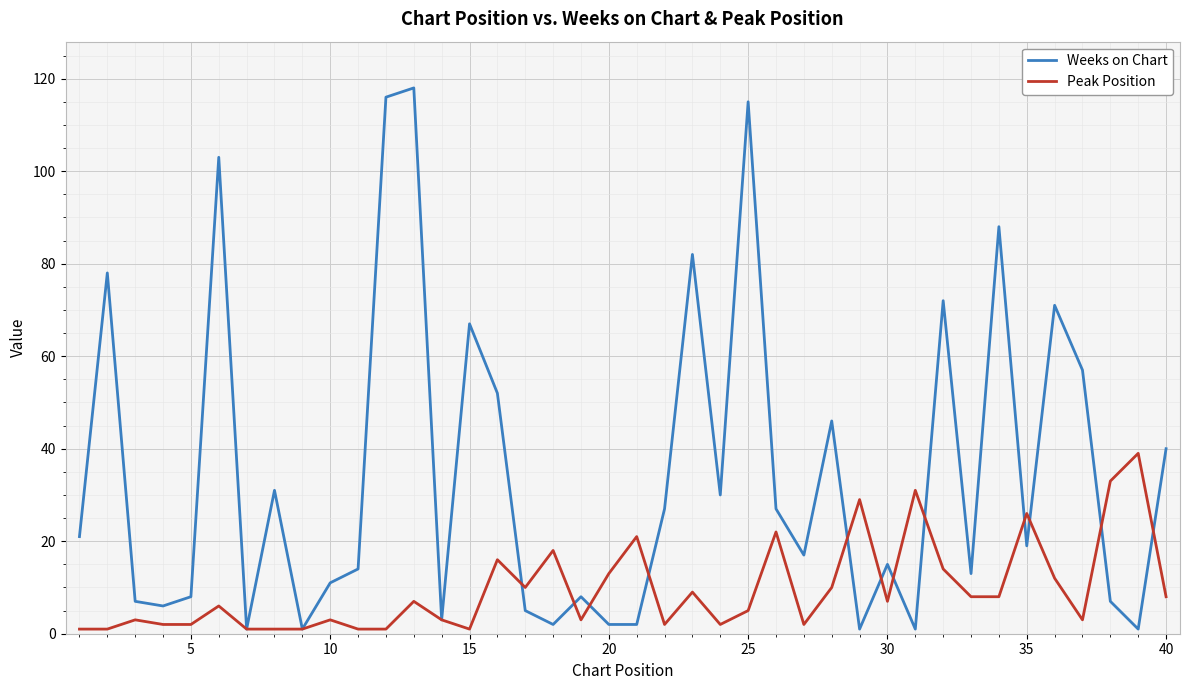

Which series has the largest range (max minus min)?

Weeks on Chart